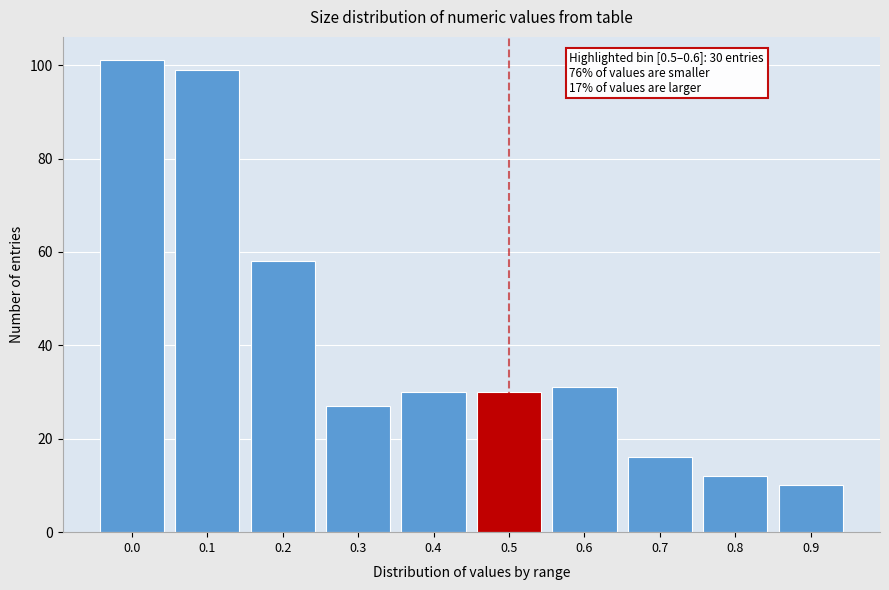

Reading right to left, transcribe all the data shown in this chart.

10	12	16	31	30	30	27	58	99	101